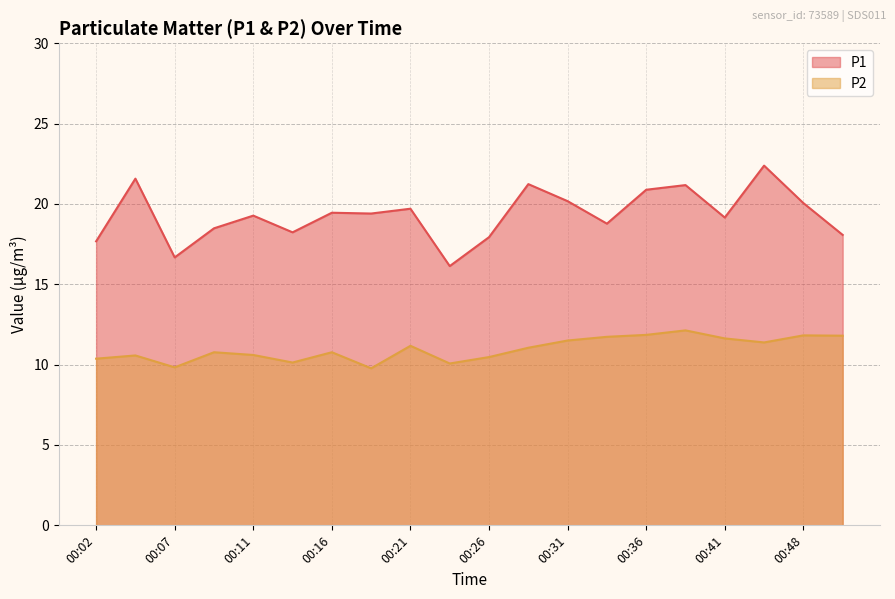

At which label is P1 closest to 19?

00:41